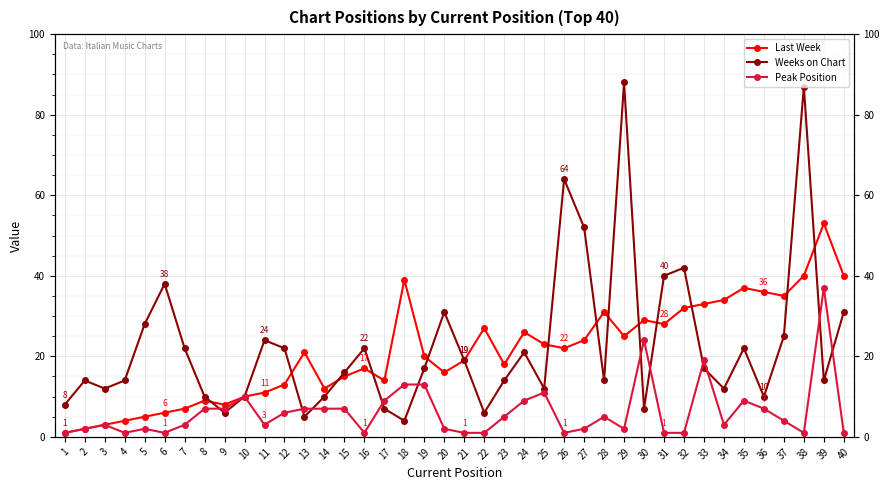

True or false: Peak Position has a value of 7 at 14.

True